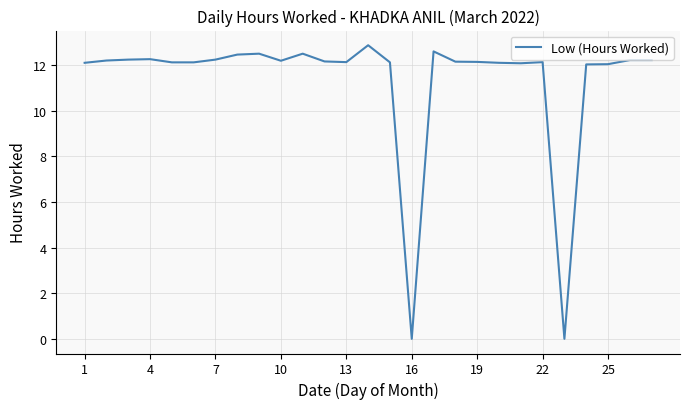

What is the difference between the maximum and minimum values?

12.9